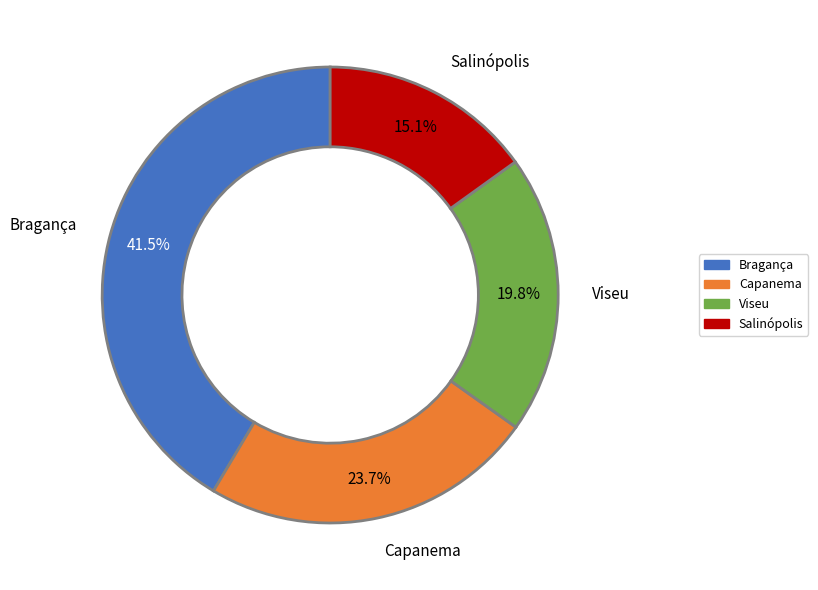

Does any single category account for the majority?

No